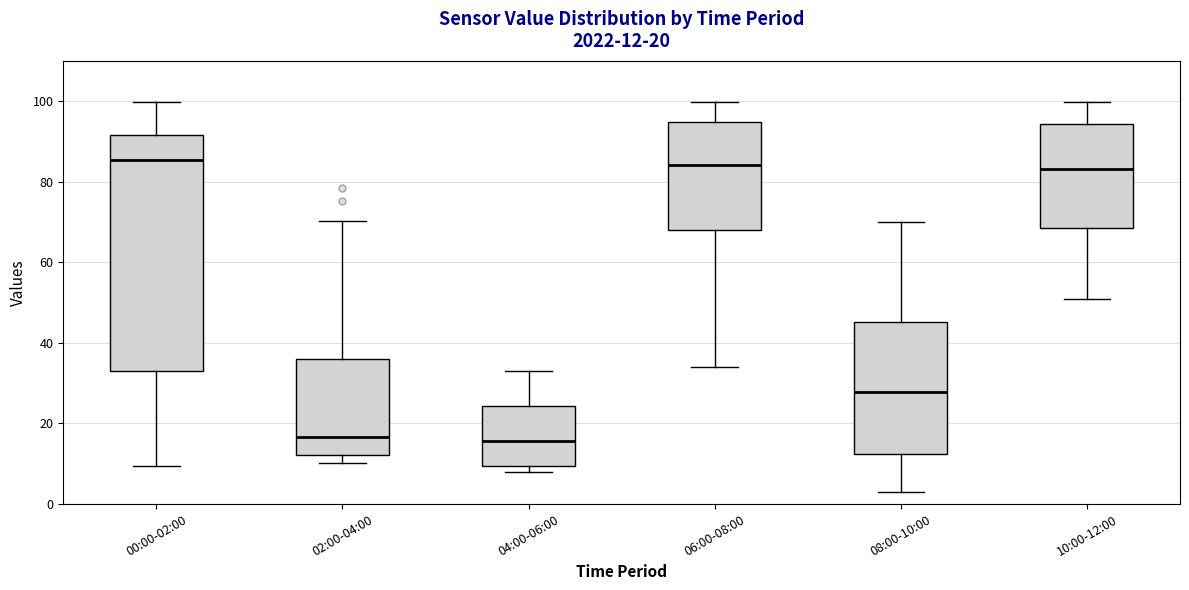

Comparing the boxes themselves (not the whiskers), which one is the tallest?

00:00-02:00